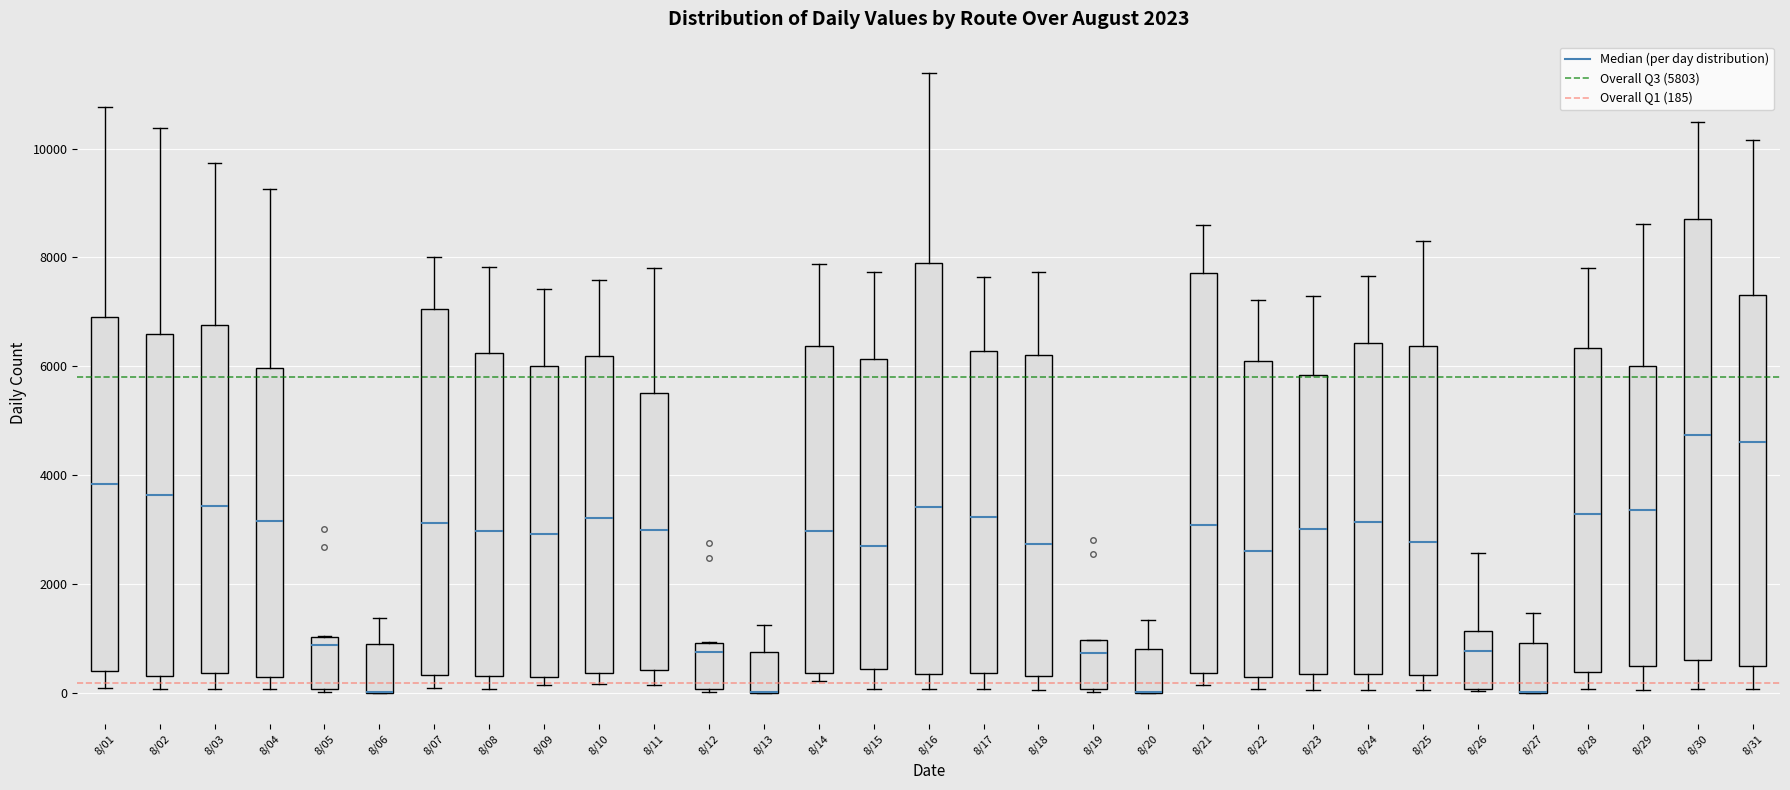

Reading left to right, read every box against the y-axis: the position of its median line, the range the box covers, and the ends of its whiskers. The values are not printed on the chart, so give them approximately, as read against the axis.

8/01: median 3800, box 400 to 7000, whiskers 0 to 10800
8/02: median 3600, box 400 to 6600, whiskers 0 to 10400
8/03: median 3400, box 400 to 6800, whiskers 0 to 9800
8/04: median 3200, box 400 to 6000, whiskers 0 to 9200
8/05: median 800, box 0 to 1000, whiskers 0 to 1000
8/06: median 0 (drawn on the box's lower edge), box 0 to 800, whiskers 0 to 1400
8/07: median 3200, box 400 to 7000, whiskers 0 to 8000
8/08: median 3000, box 400 to 6200, whiskers 0 to 7800
8/09: median 3000, box 200 to 6000, whiskers 200 (just below the box's lower edge) to 7400
8/10: median 3200, box 400 to 6200, whiskers 200 to 7600
8/11: median 3000, box 400 to 5600, whiskers 200 to 7800
8/12: median 800, box 0 to 1000, whiskers 0 to 1000
8/13: median 0 (drawn on the box's lower edge), box 0 to 800, whiskers 0 to 1200
8/14: median 3000, box 400 to 6400, whiskers 200 to 7800
8/15: median 2800, box 400 to 6200, whiskers 0 to 7800
8/16: median 3400, box 400 to 8000, whiskers 0 to 11400
8/17: median 3200, box 400 to 6200, whiskers 0 to 7600
8/18: median 2800, box 400 to 6200, whiskers 0 to 7800
8/19: median 800, box 0 to 1000, whiskers 0 (just below the box's lower edge) to 1000
8/20: median 0 (drawn on the box's lower edge), box 0 to 800, whiskers 0 to 1400
8/21: median 3000, box 400 to 7800, whiskers 200 to 8600
8/22: median 2600, box 200 to 6000, whiskers 0 to 7200
8/23: median 3000, box 400 to 5800, whiskers 0 to 7200
8/24: median 3200, box 400 to 6400, whiskers 0 to 7600
8/25: median 2800, box 400 to 6400, whiskers 0 to 8400
8/26: median 800, box 0 to 1200, whiskers 0 to 2600
8/27: median 0 (drawn on the box's lower edge), box 0 to 1000, whiskers 0 to 1400
8/28: median 3200, box 400 to 6400, whiskers 0 to 7800
8/29: median 3400, box 400 to 6000, whiskers 0 to 8600
8/30: median 4800, box 600 to 8800, whiskers 0 to 10400
8/31: median 4600, box 600 to 7400, whiskers 0 to 10200